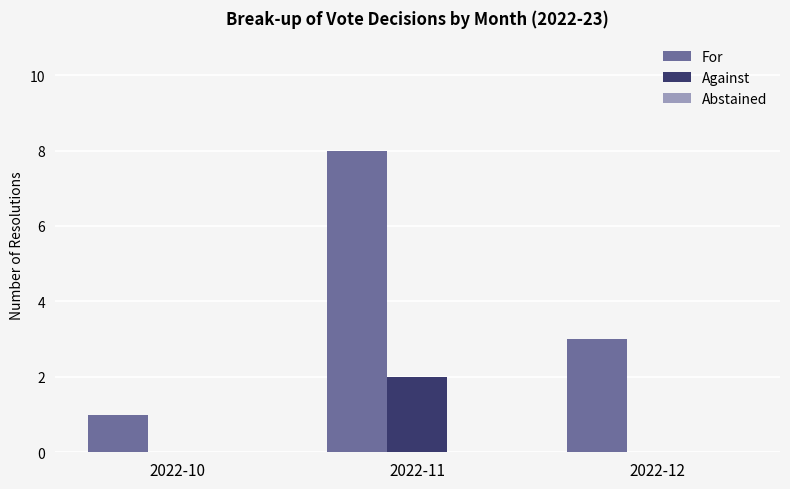

Is it true that Against equals 1 at 2022-11?

False